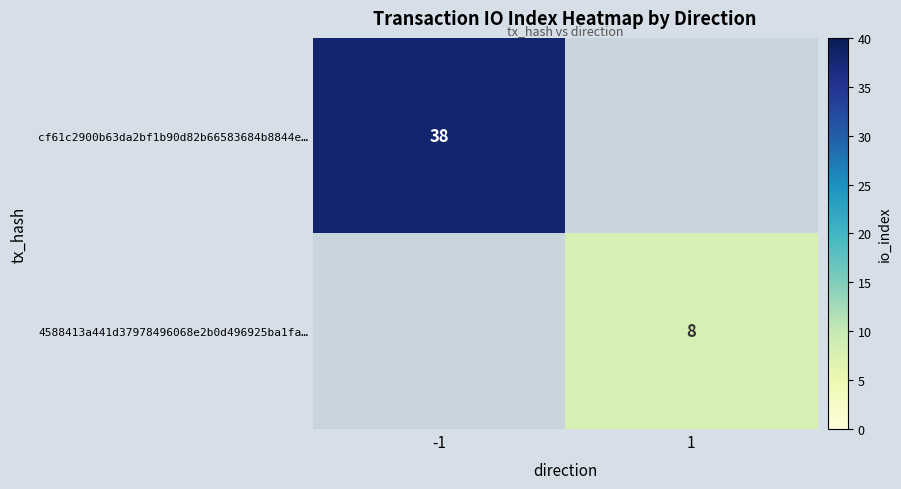

Is it true that 4588413a441d37978496068e2b0d496925ba1fa… equals 5 at 1?

False